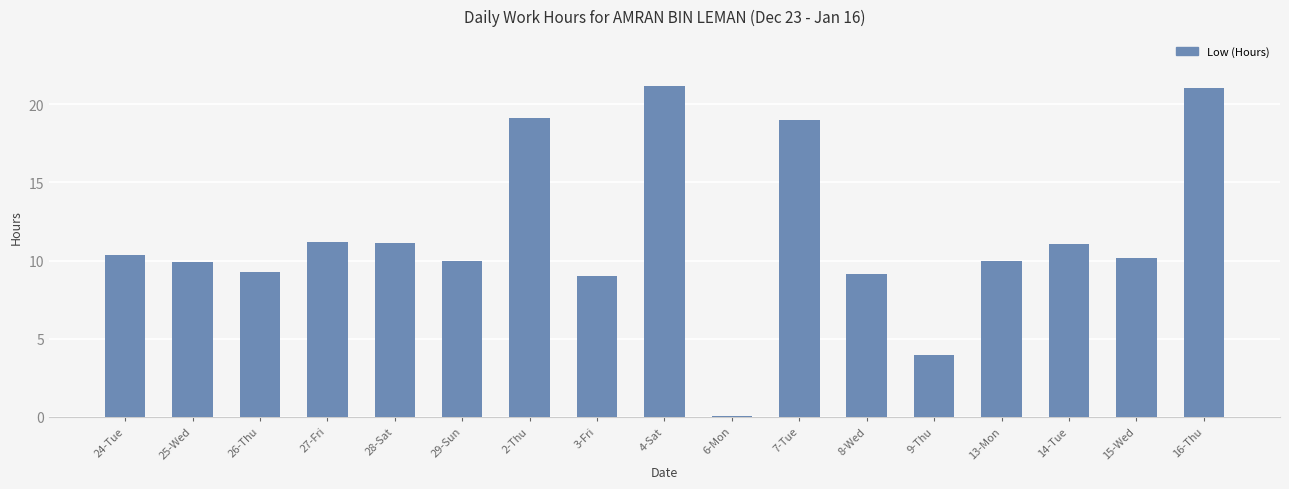

Between 29-Sun and 3-Fri, which is larger?

29-Sun